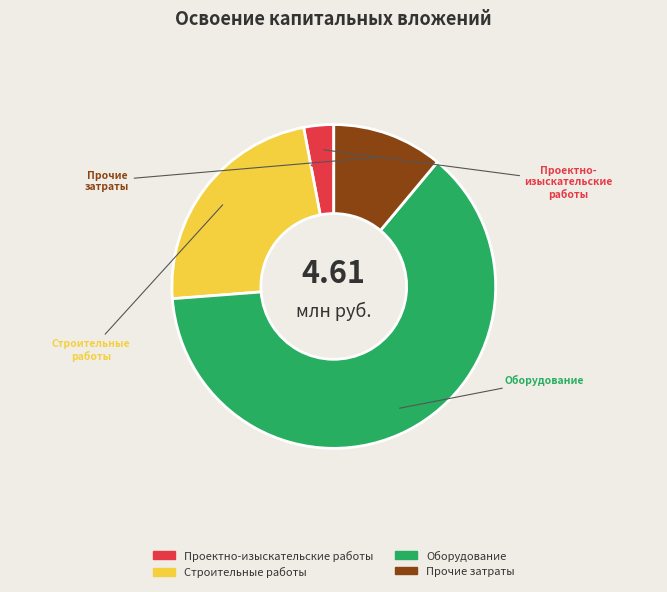

How many segments does this pie chart have?

4